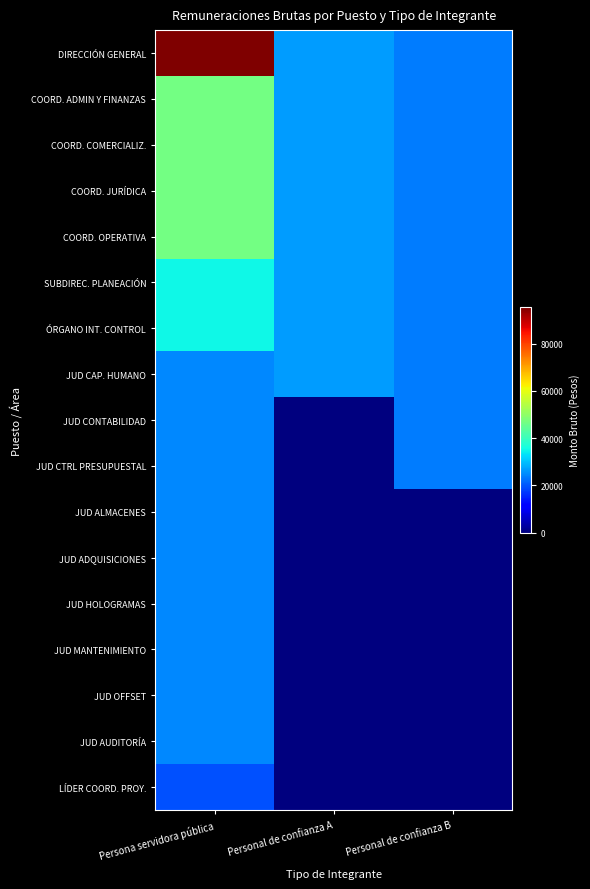

How many data points does each series have?

3